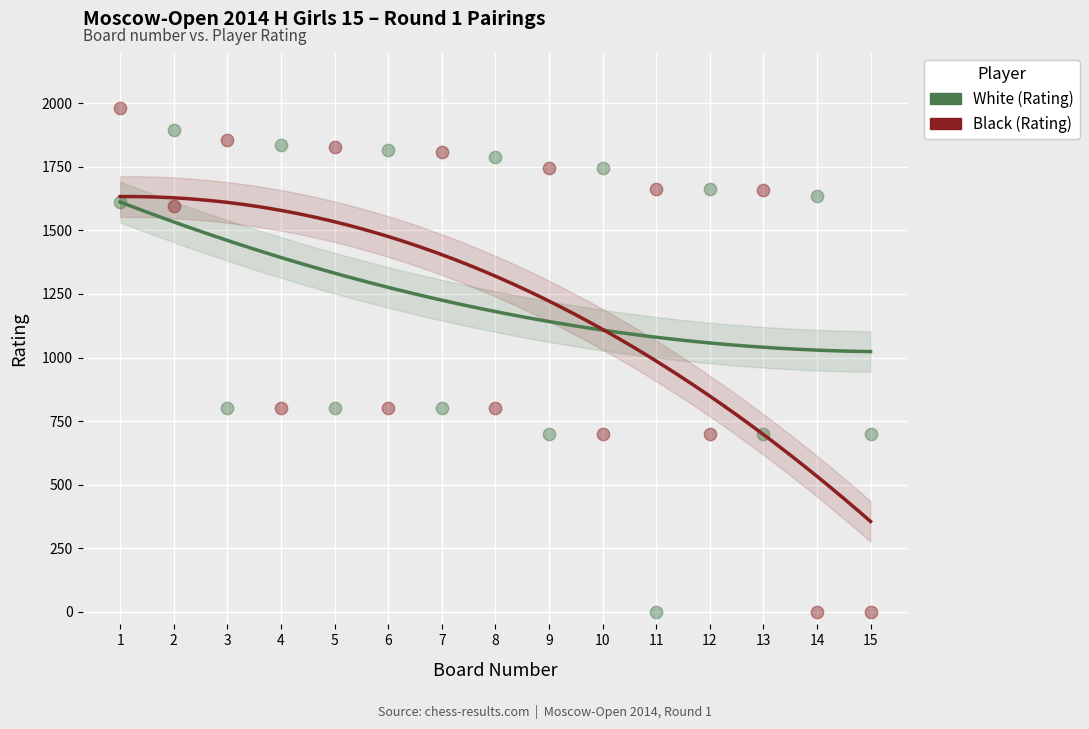

Across all data points, what is the range of Y values (max minus min)?

1981